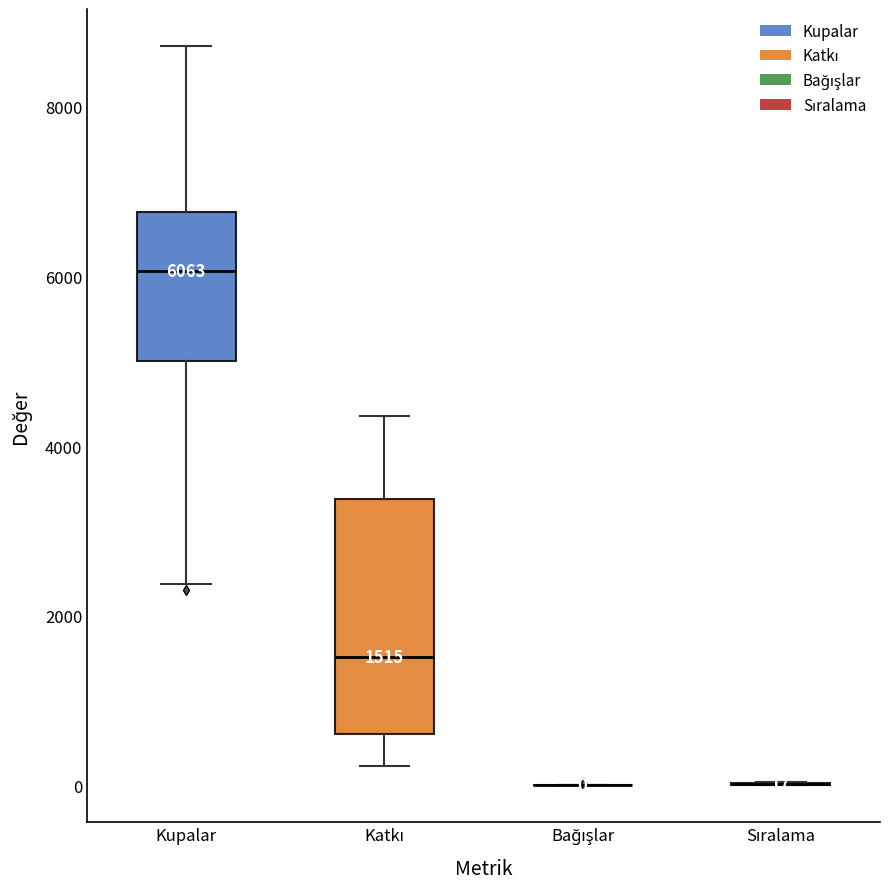

Comparing the boxes themselves (not the whiskers), which one is the tallest?

Katkı